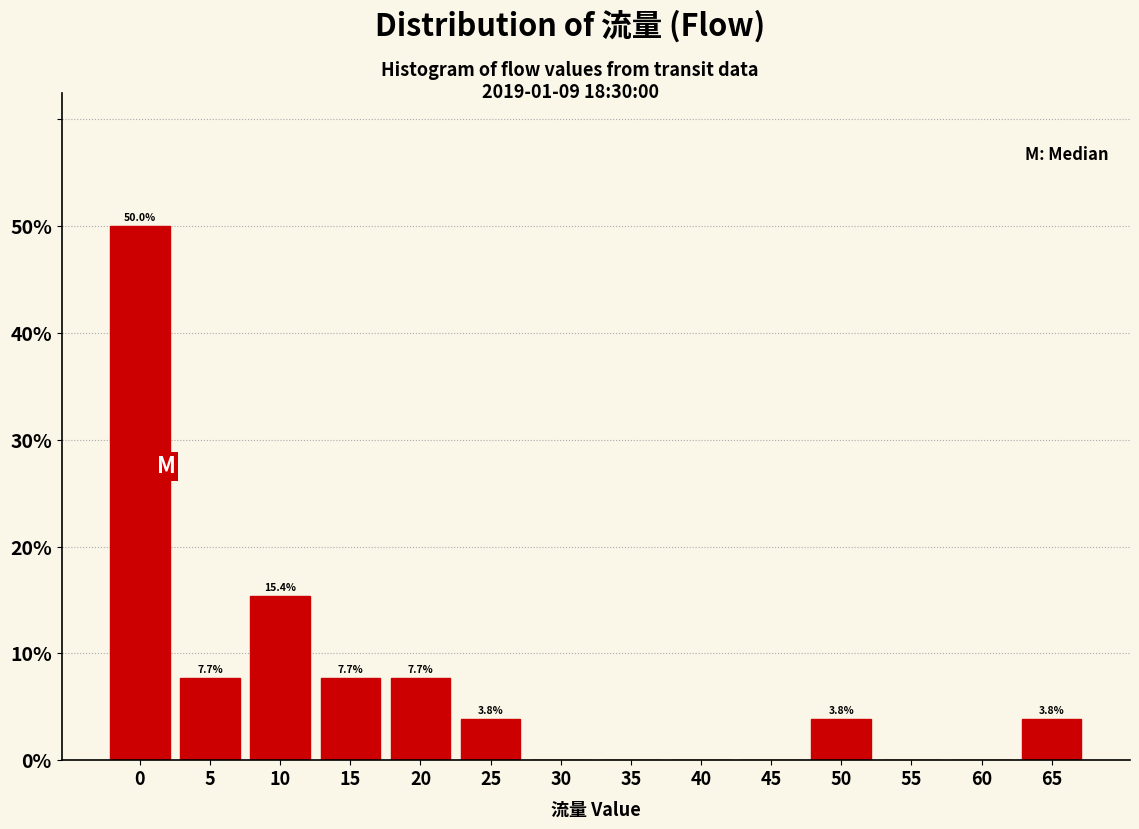

Reading right to left, list all the values displayed in this chart.

65=3.8	60=0.0	55=0.0	50=3.8	45=0.0	40=0.0	35=0.0	30=0.0	25=3.8	20=7.7	15=7.7	10=15.4	5=7.7	0=50.0